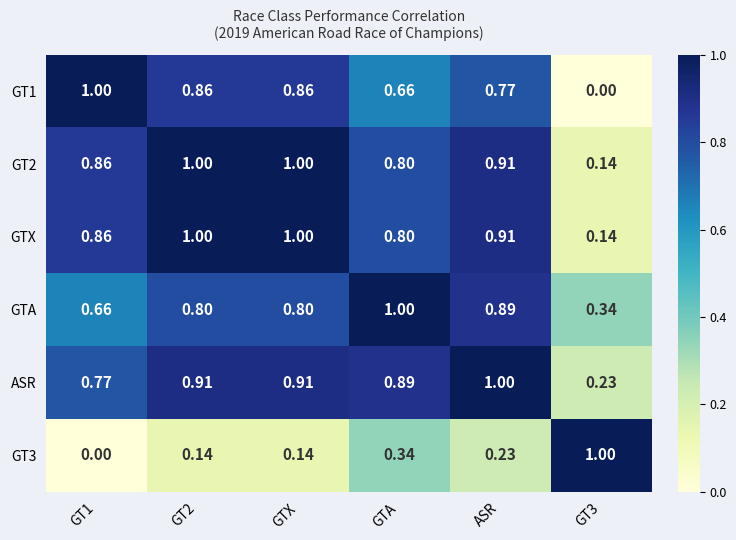

How many series are shown in this chart?

6